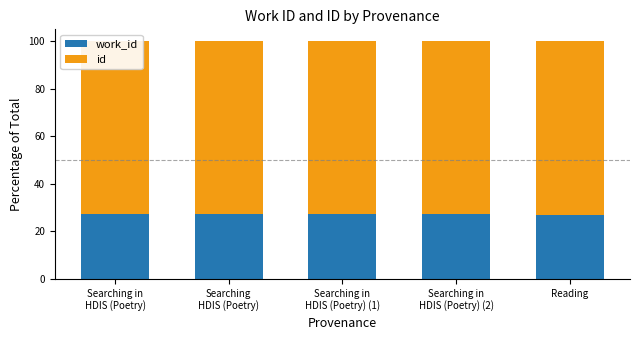

What are all the series names shown in the legend?

work_id, id